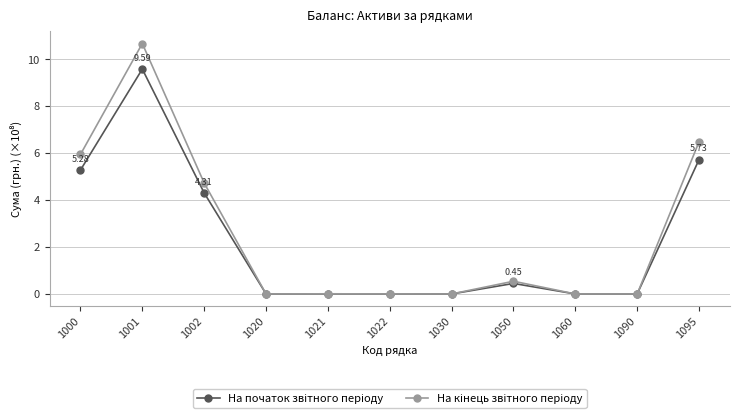

At which category is the sum across all series the highest?

1001